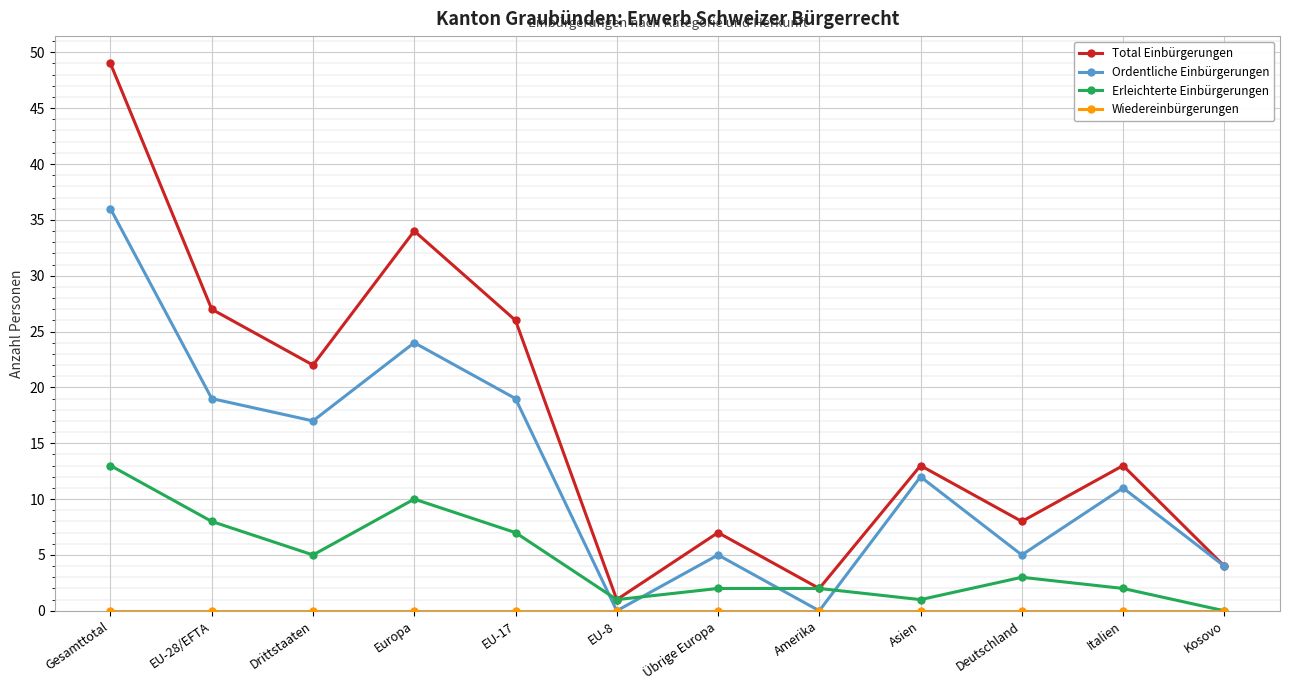

What is the difference between the highest and lowest values at Asien?

13